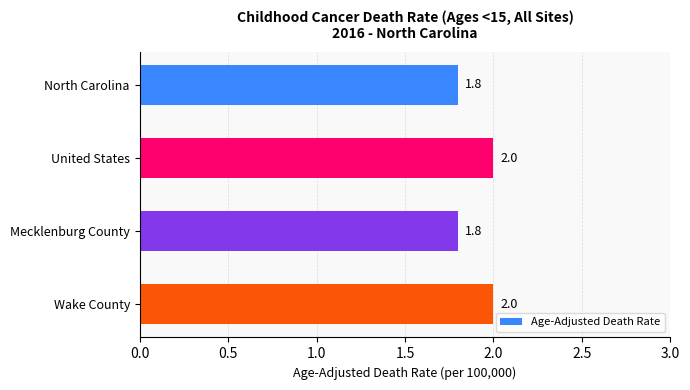

What position from the top is Wake County?

4